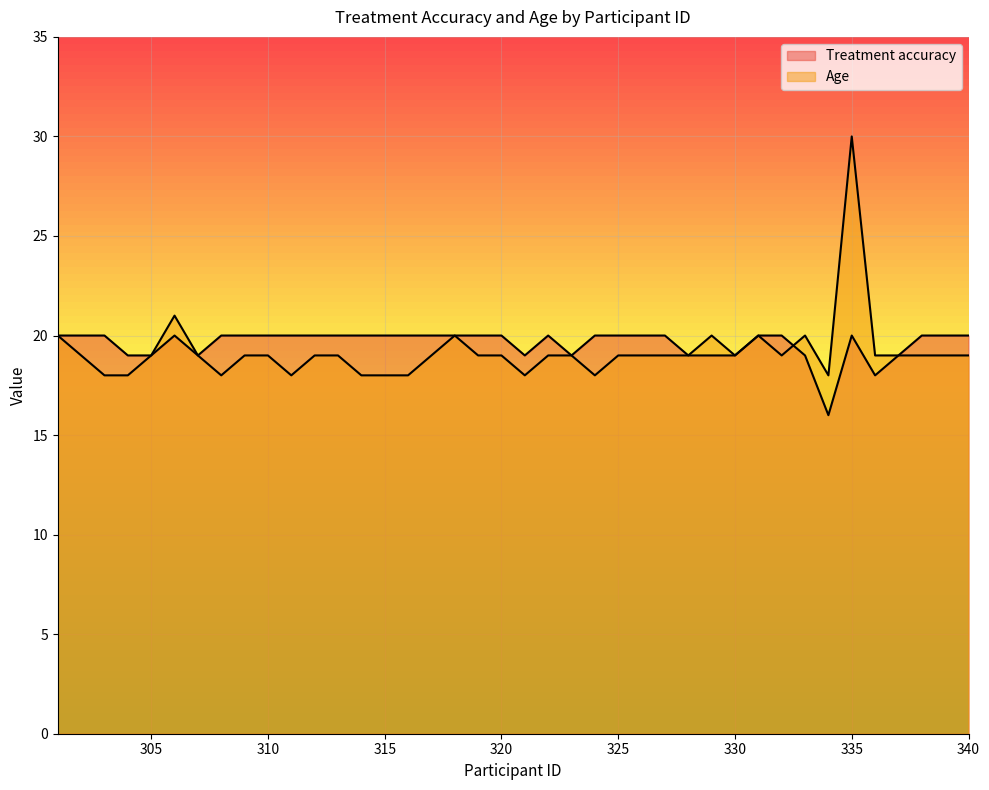

What is the maximum value for Age?

30